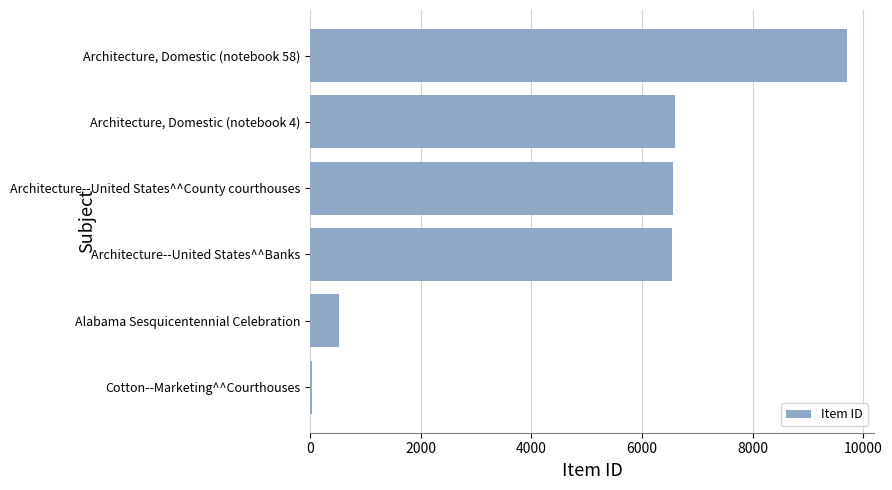

The value at Architecture--United States^^County courthouses is 6559. True or false?

True